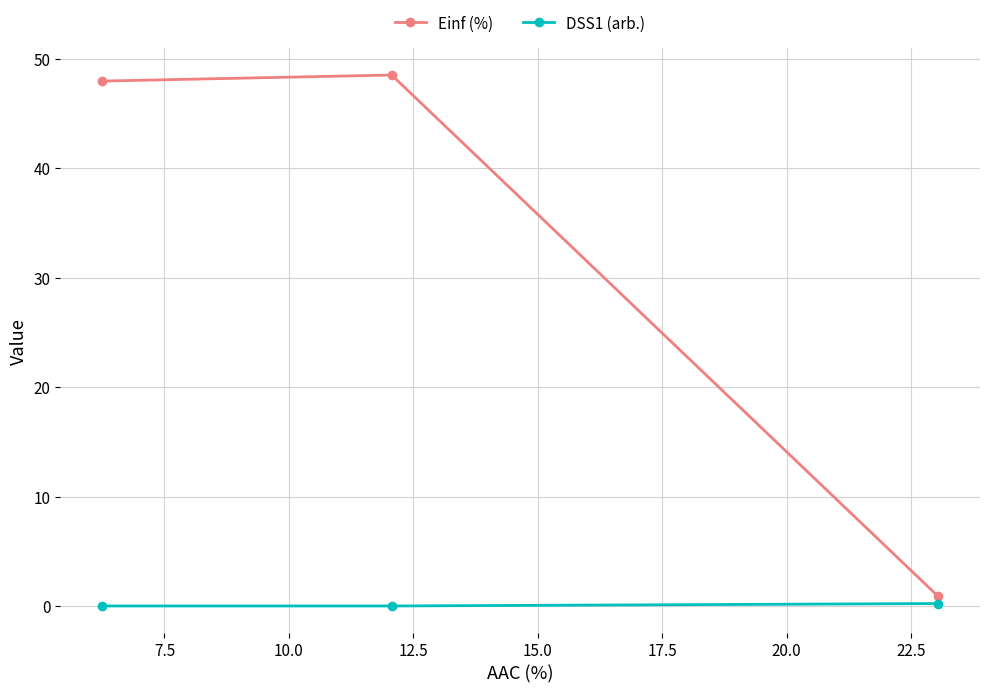

Which series has the largest total across all categories?

Einf (%)